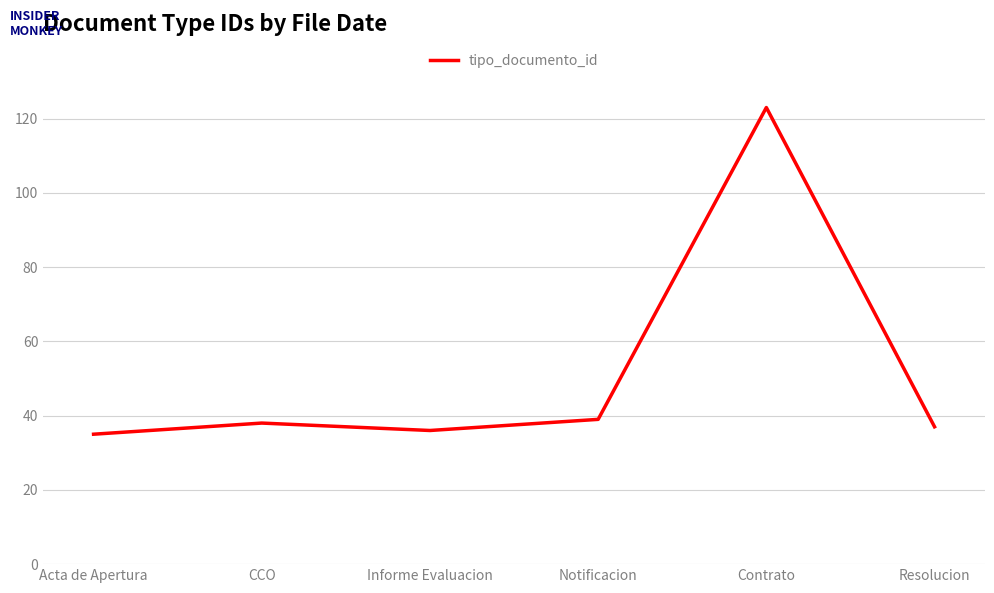

Which label corresponds to the largest value in the chart?

Contrato